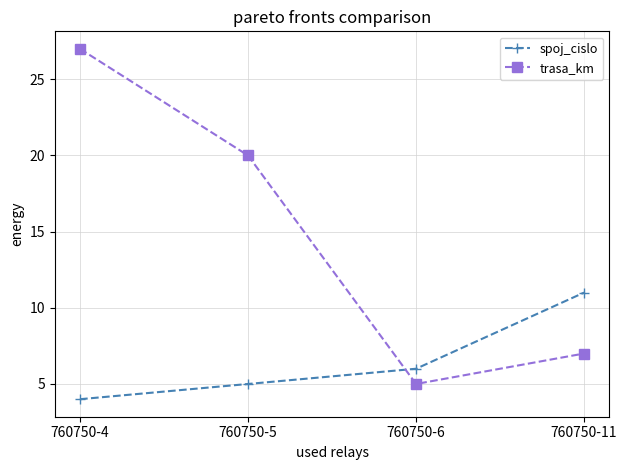

At which label is spoj_cislo closest to 7?

760750-6